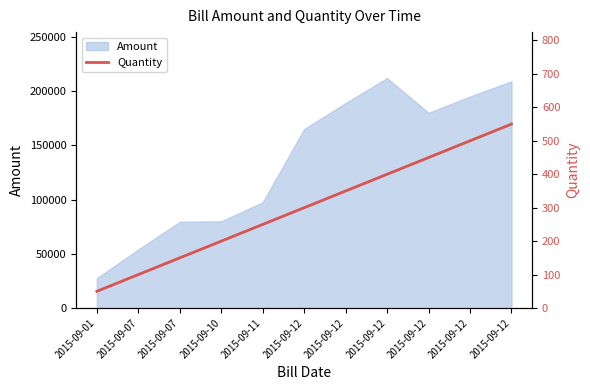

How many data points are less than 300?

5